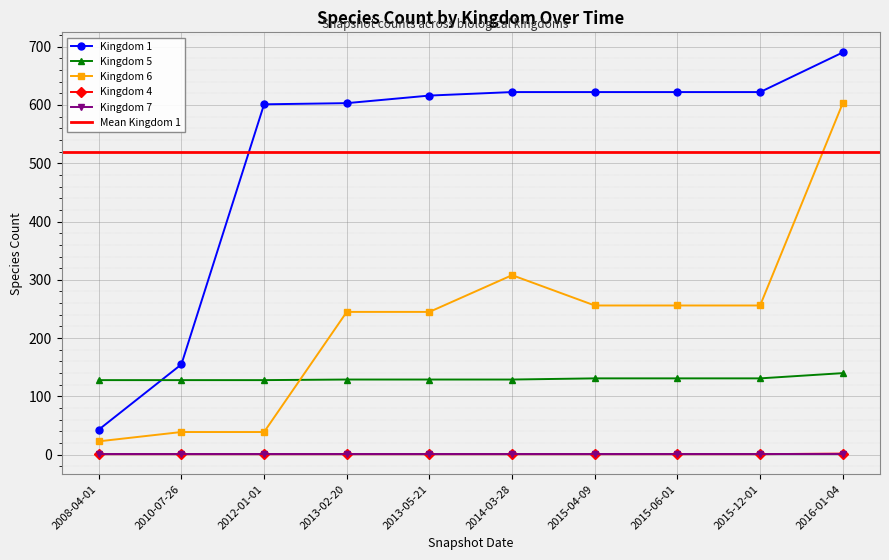

True or false: Kingdom 4 has more than 1 interior local peaks.

False